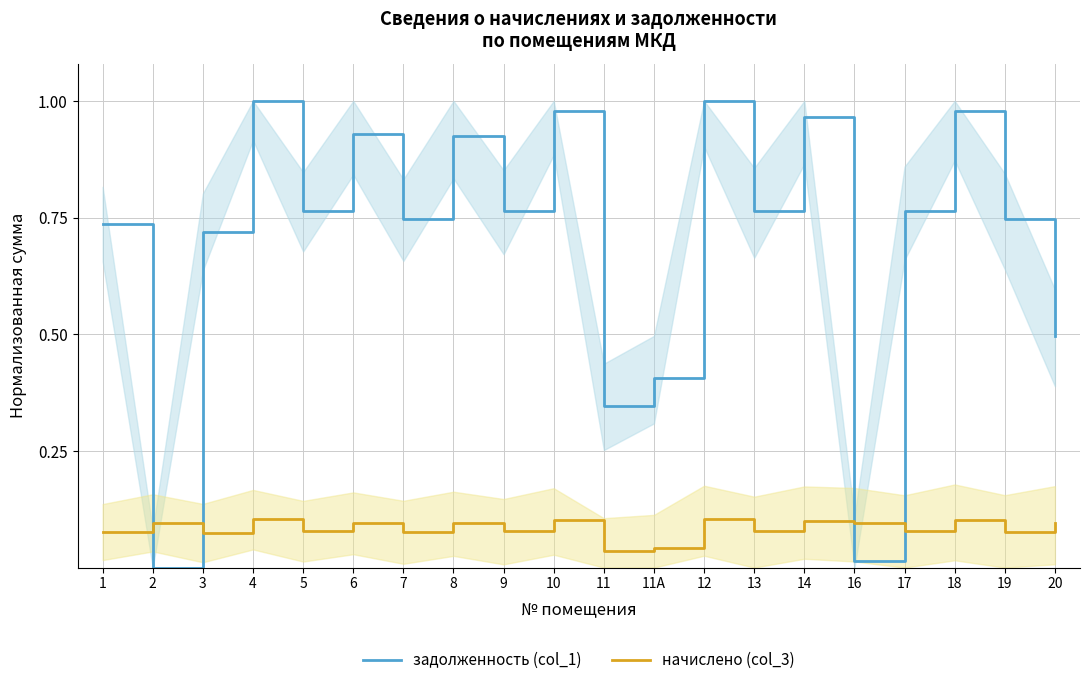

Where is the first local maximum for задолженность (col_1)?

4